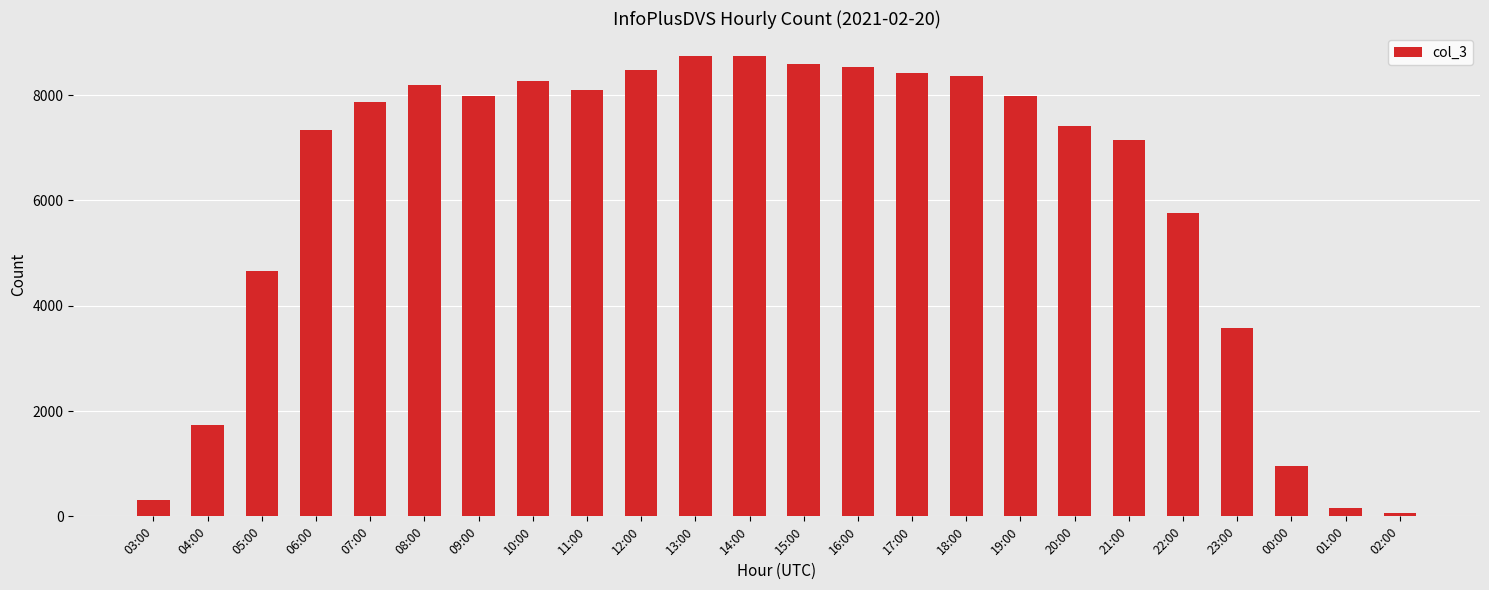

The value at 20:00 is 7422. True or false?

True